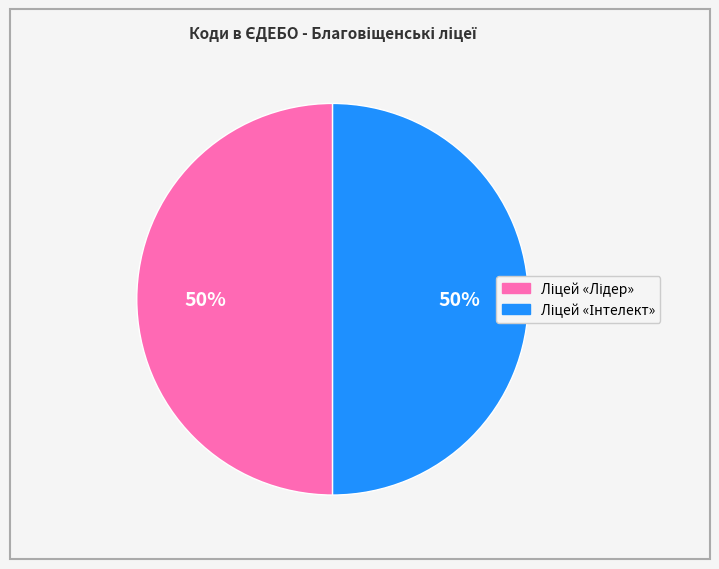

To the nearest percent, what is the average slice percentage?

50%